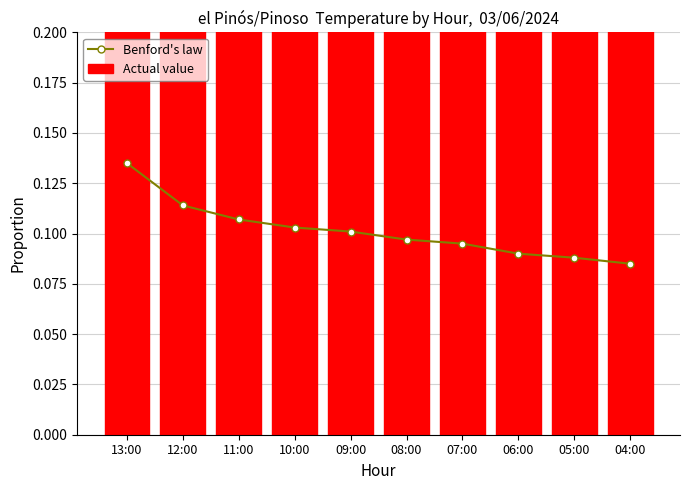

What is the total value across all series at 06:00?

0.6